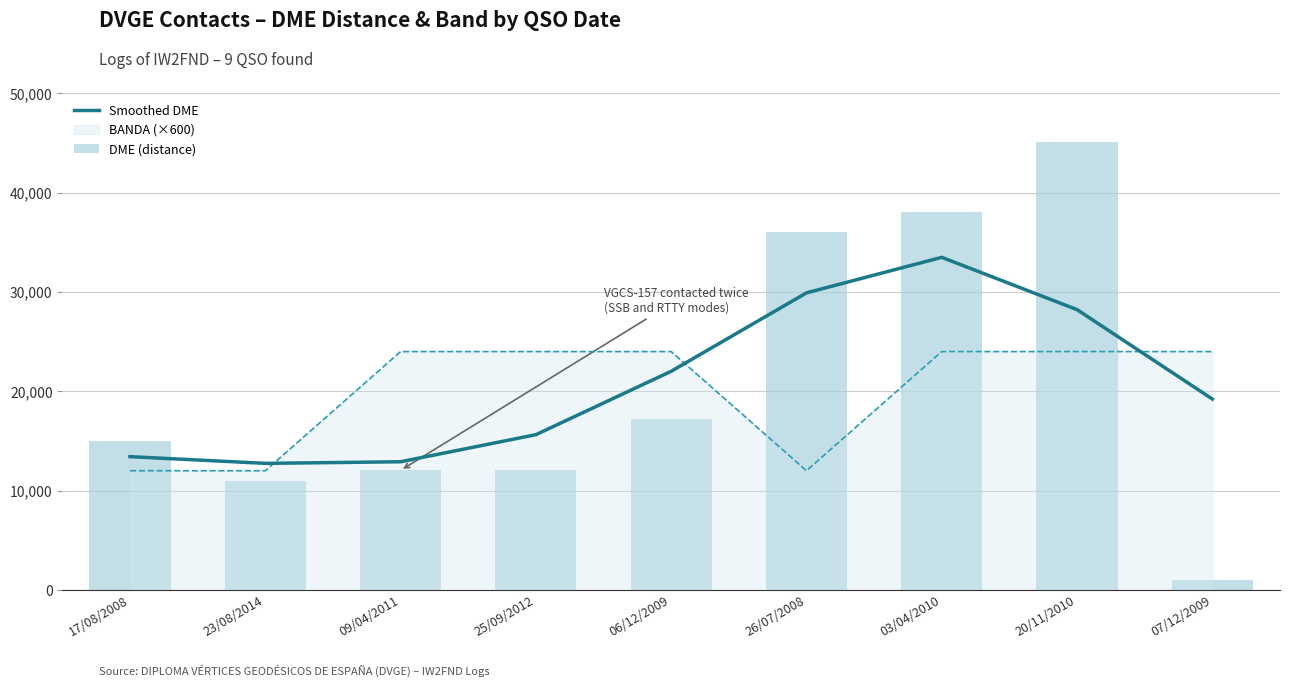

What is the value of the 8th bar from the left?

28222